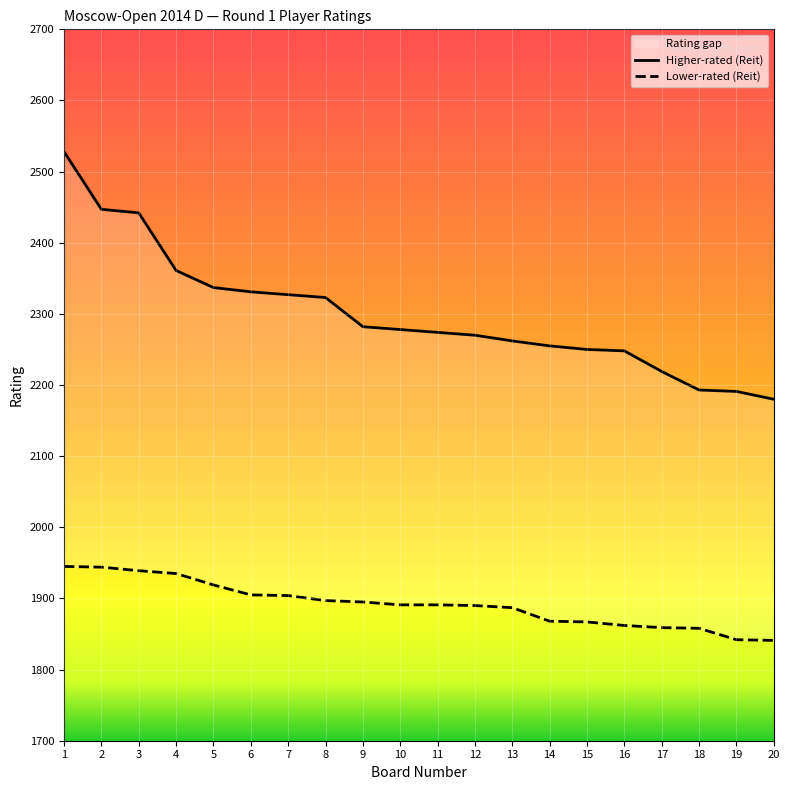

The Lower-rated (Reit) series shows 746 at 15. True or false?

False